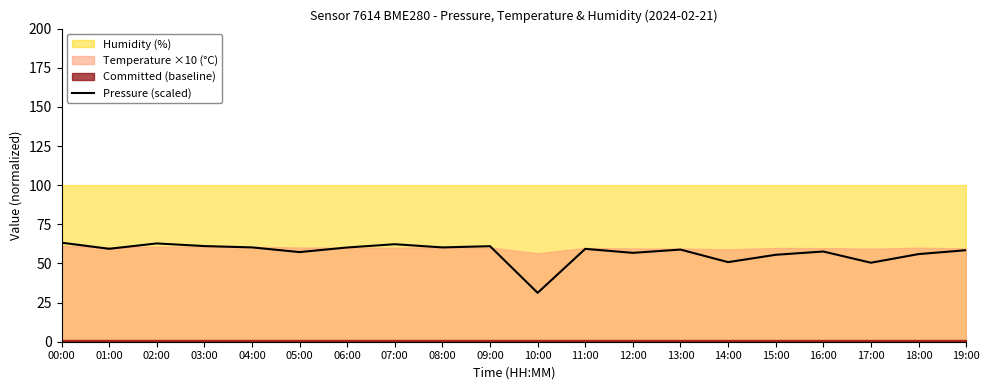

Does the chart have visible grid lines?

No